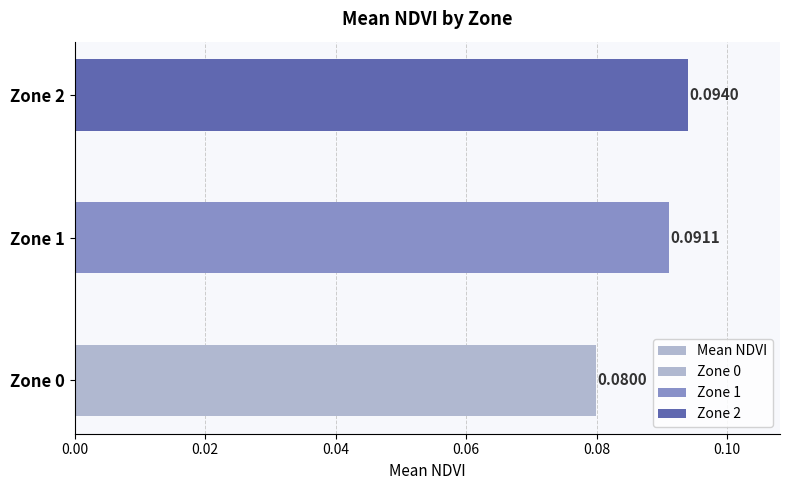

Count the number of data series in this chart.

1